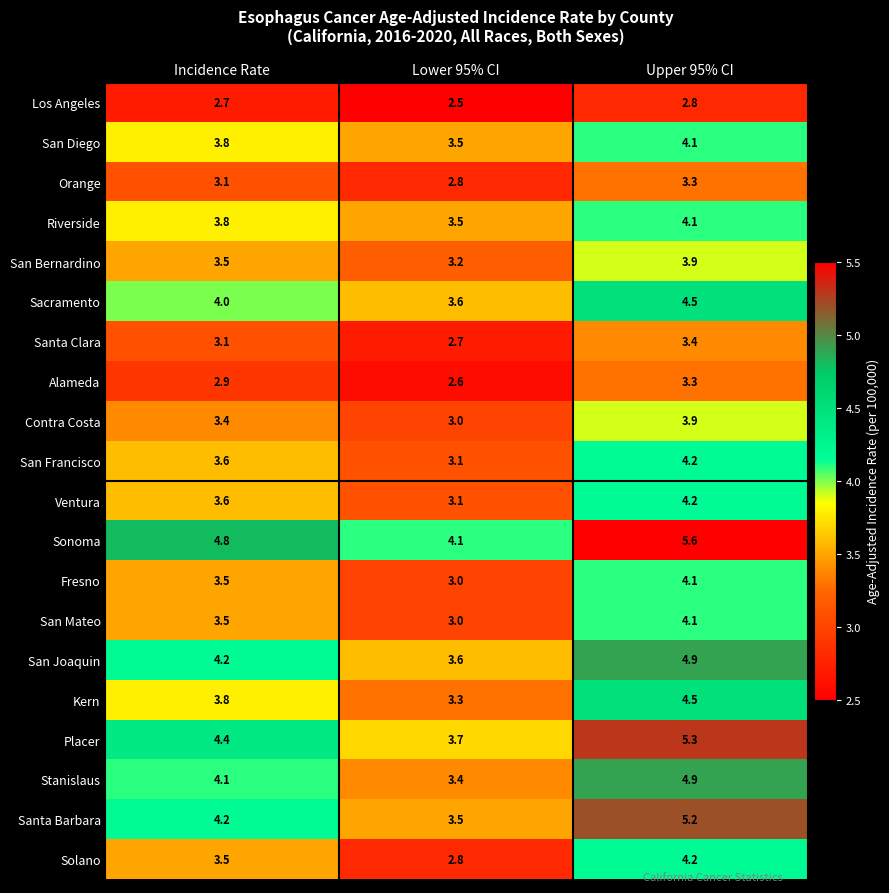

What is the average value of the Santa Clara series?

3.1